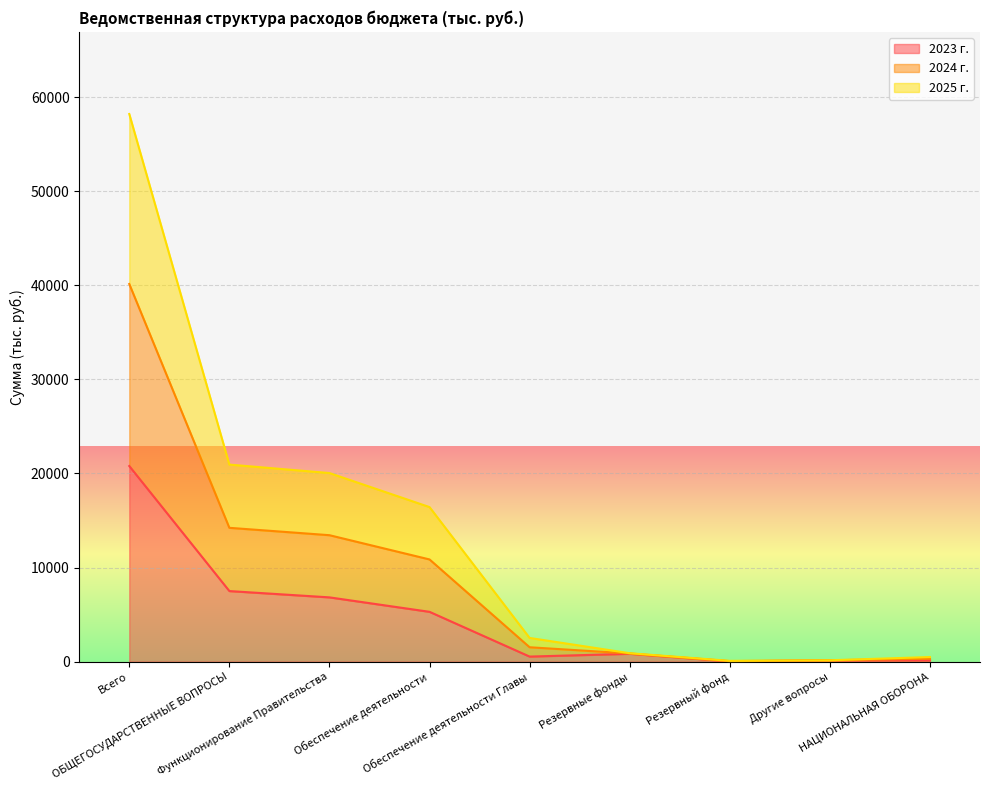

What is the value of the 2023 г. point at the 1st from the left?

20790.3